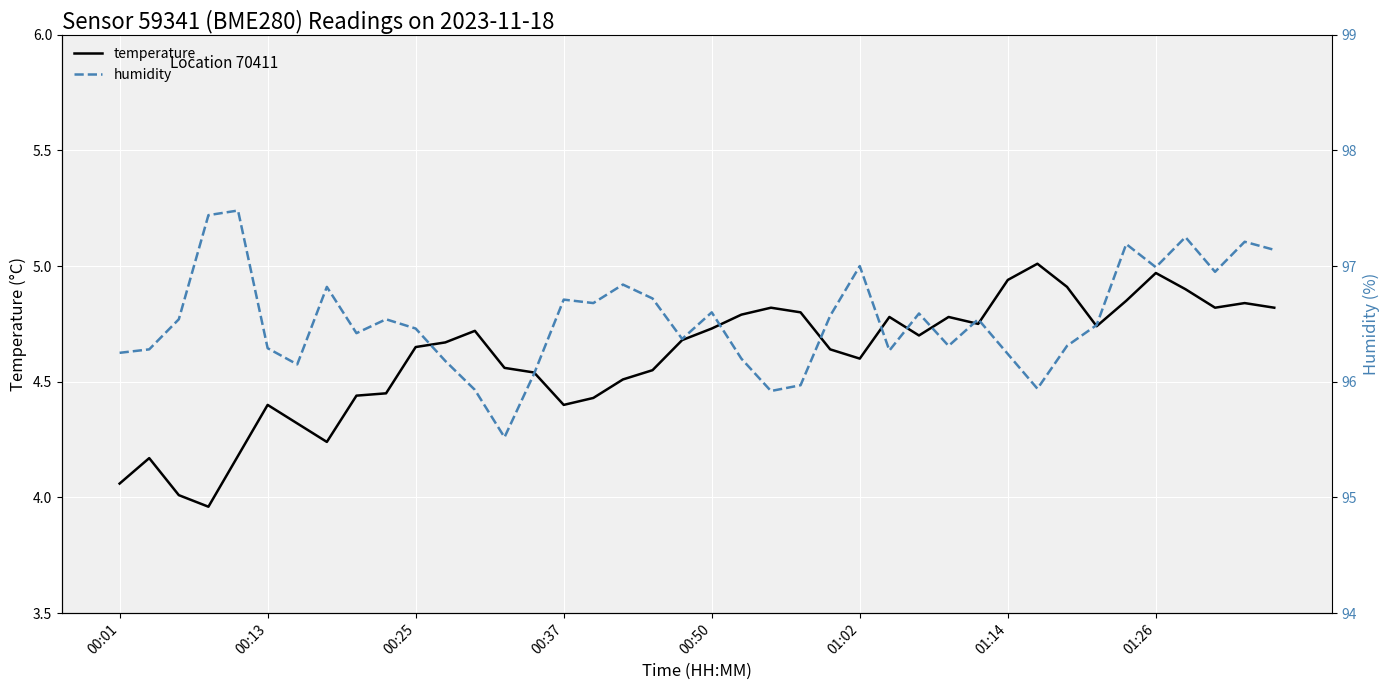

What is the difference between the second highest and second lowest values in the humidity series?

1.5